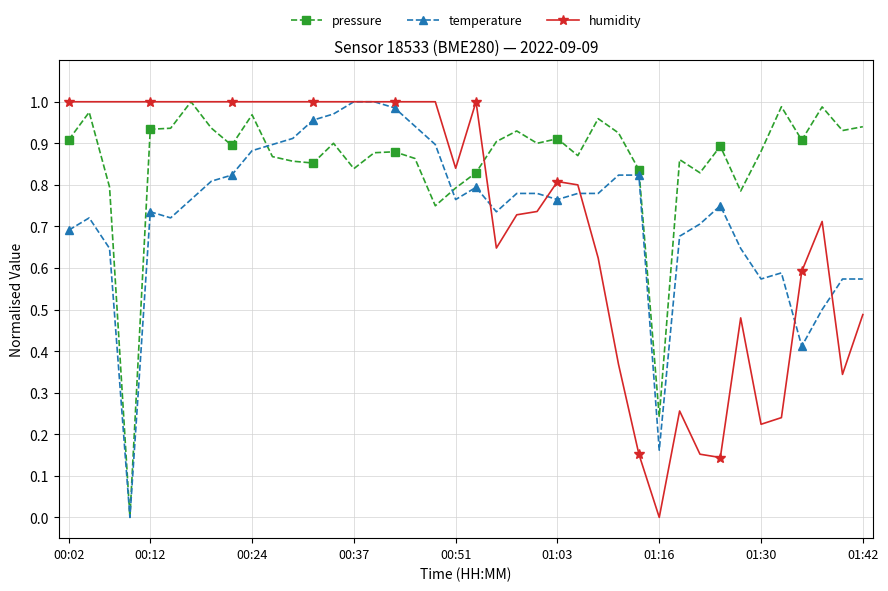

Which series has the largest total across all categories?

pressure